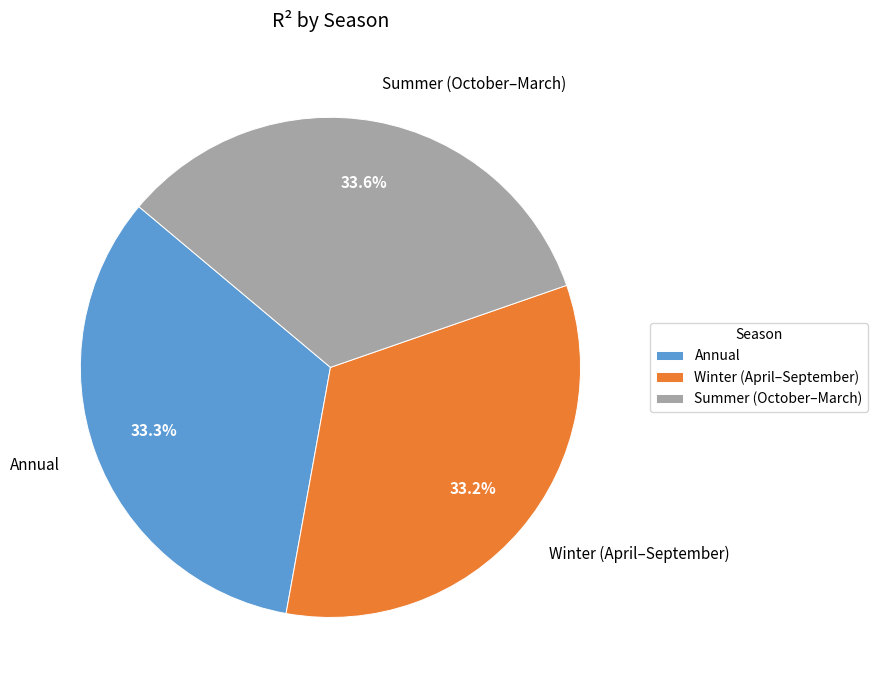

What percentage is the Annual slice, to the nearest percent?

33%